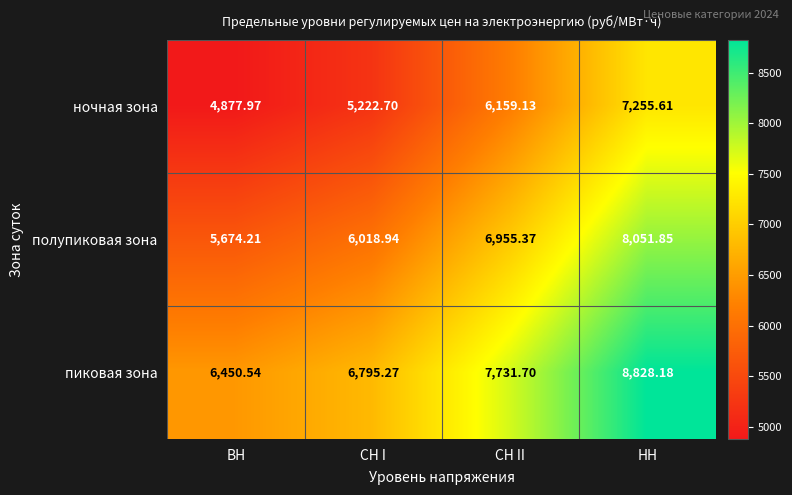

At how many categories does at least one series exceed 8223?

1